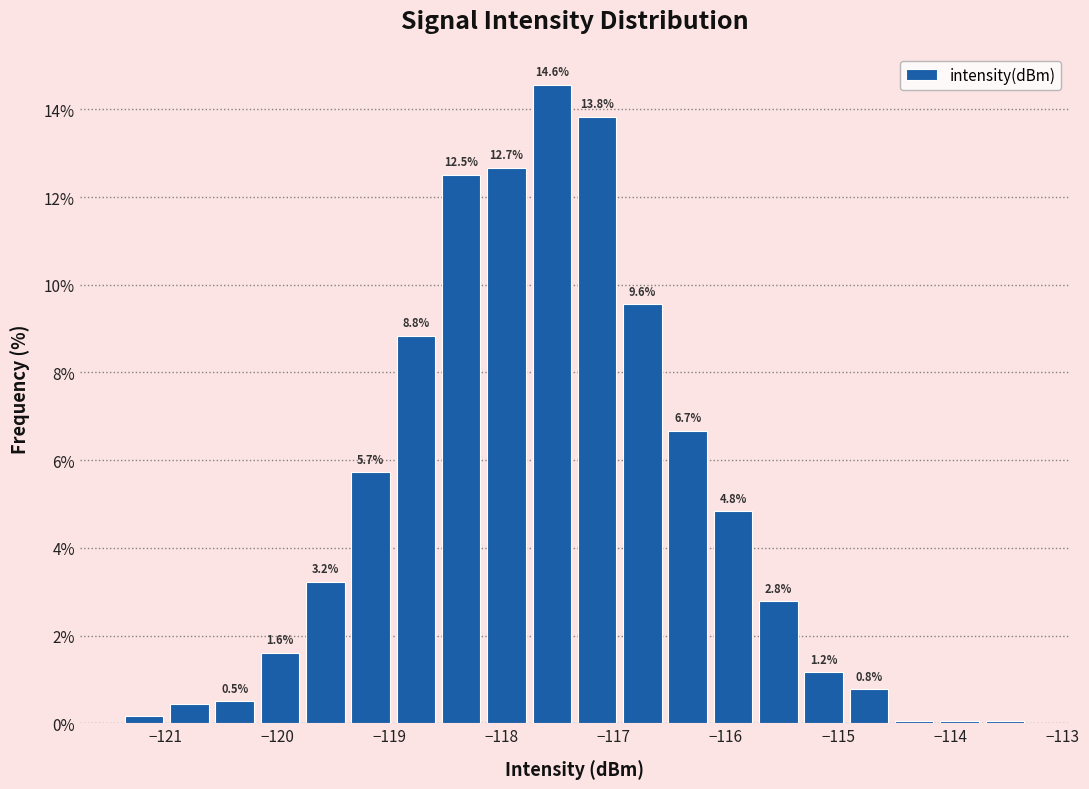

Which range on the x-axis has the tallest bar?

-117.8 to -117.4